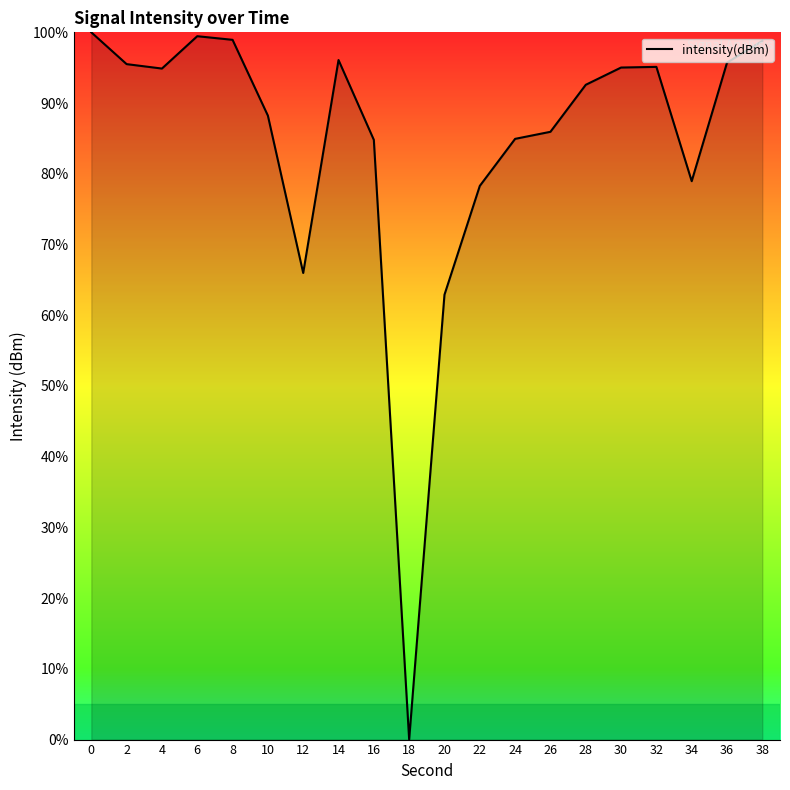

Which label corresponds to the smallest value in the chart?

18